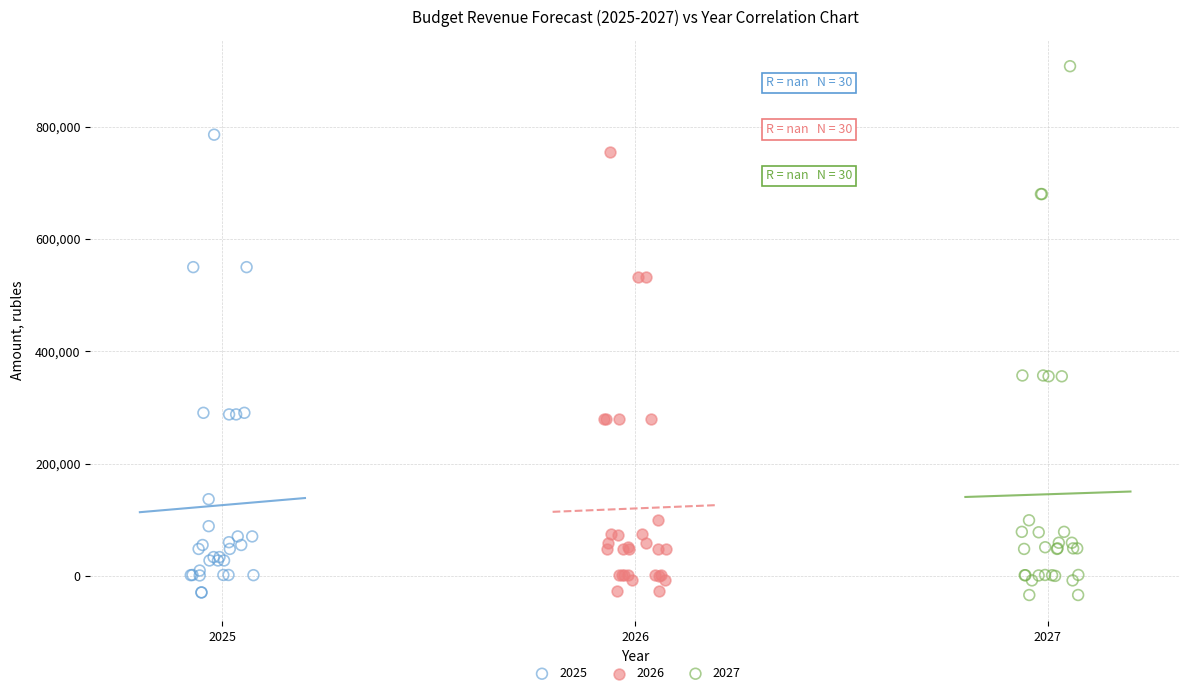

What are all the series names shown in the legend?

2025, 2026, 2027